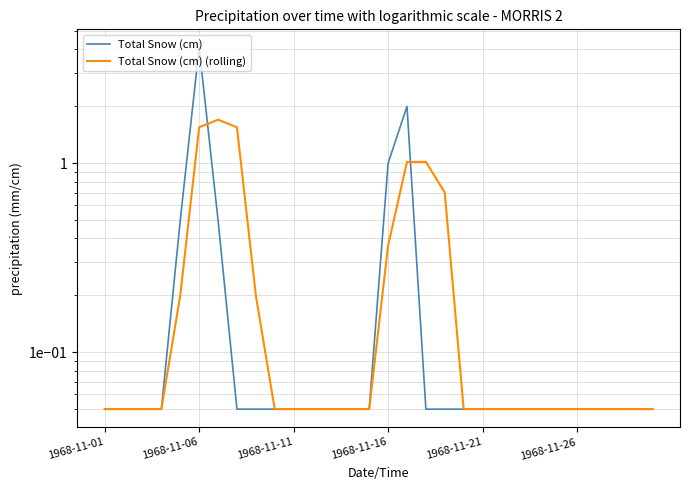

Which series has the widest spread of values?

Total Snow (cm)